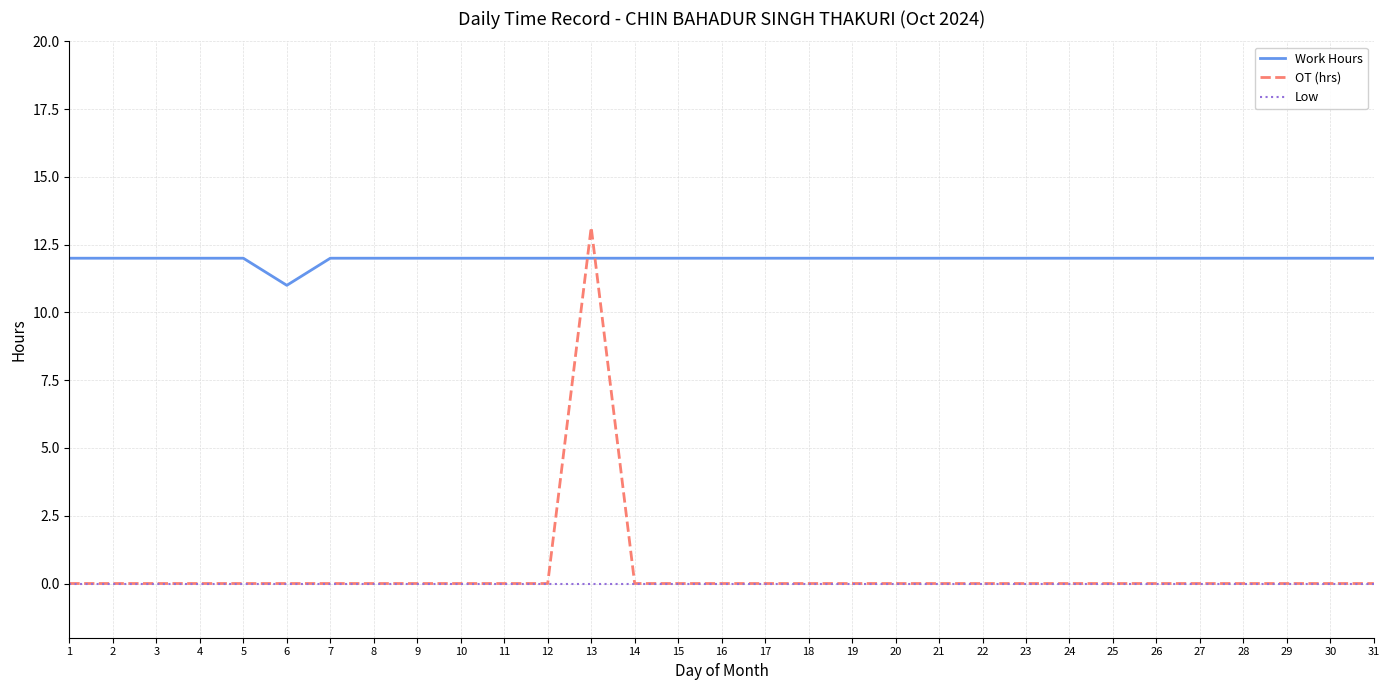

Reading right to left, what are all the values shown in this chart?

Work Hours: 12.0	12.0	12.0	12.0	12.0	12.0	12.0	12.0	12.0	12.0	12.0	12.0	12.0	12.0	12.0	12.0	12.0	12.0	12.0	12.0	12.0	12.0	12.0	12.0	12.0	11.0	12.0	12.0	12.0	12.0	12.0
OT (hrs): 0.0	0.0	0.0	0.0	0.0	0.0	0.0	0.0	0.0	0.0	0.0	0.0	0.0	0.0	0.0	0.0	0.0	0.0	13.1	0.0	0.0	0.0	0.0	0.0	0.0	0.0	0.0	0.0	0.0	0.0	0.0
Low: 0.0	0.0	0.0	0.0	0.0	0.0	0.0	0.0	0.0	0.0	0.0	0.0	0.0	0.0	0.0	0.0	0.0	0.0	0.0	0.0	0.0	0.0	0.0	0.0	0.0	0.0	0.0	0.0	0.0	0.0	0.0